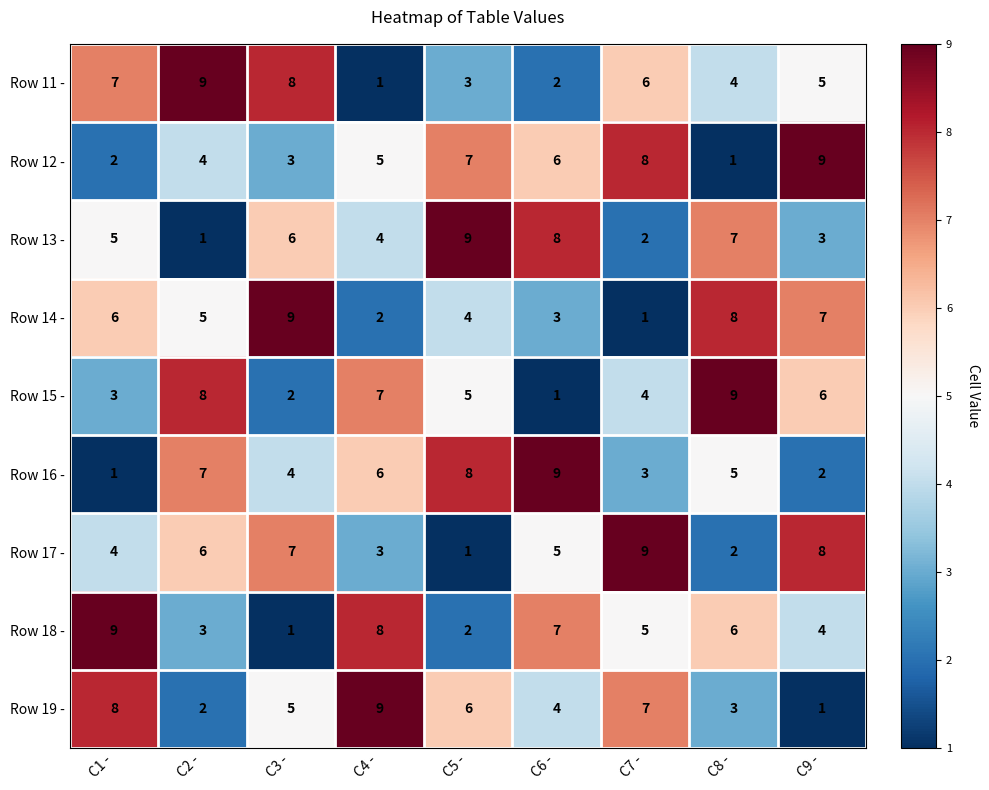

At which label is Row 17 - closest to 5?

C6 -